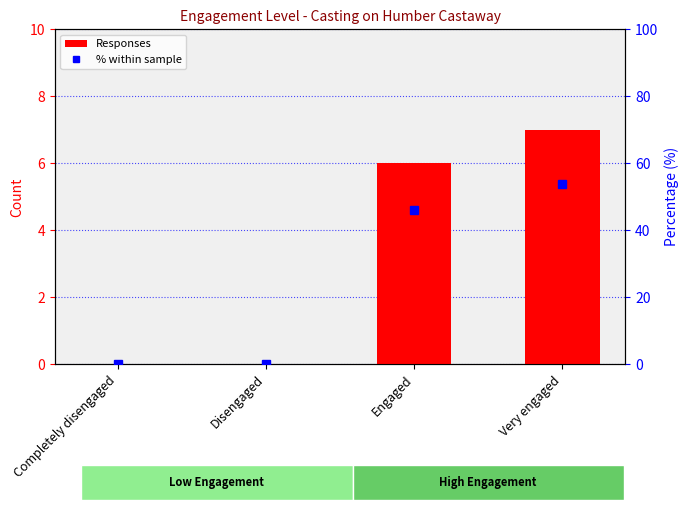

What is the average value of the Responses series?

3.2